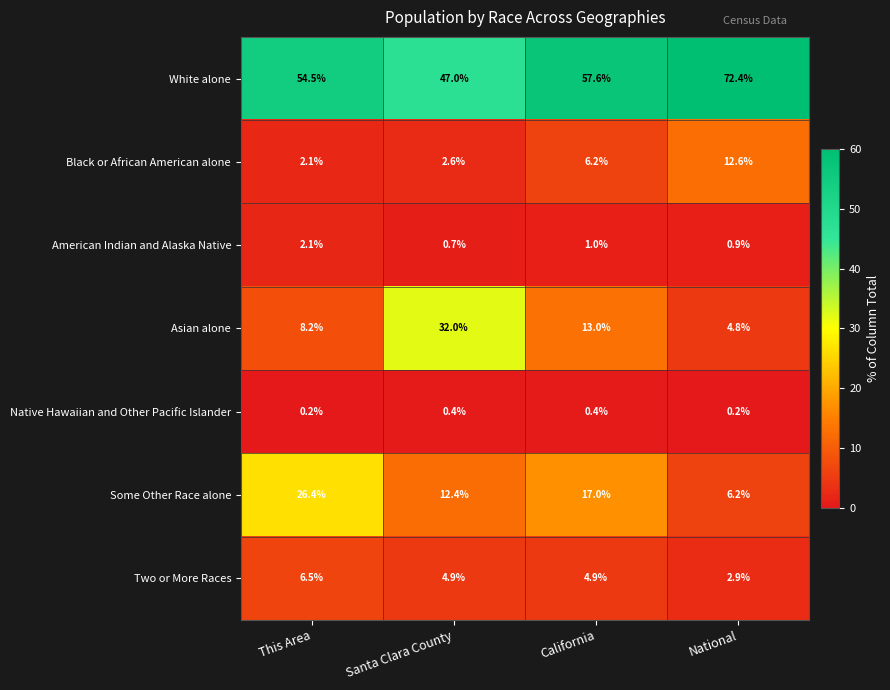

Which series changed the most between Santa Clara County and California?

Asian alone